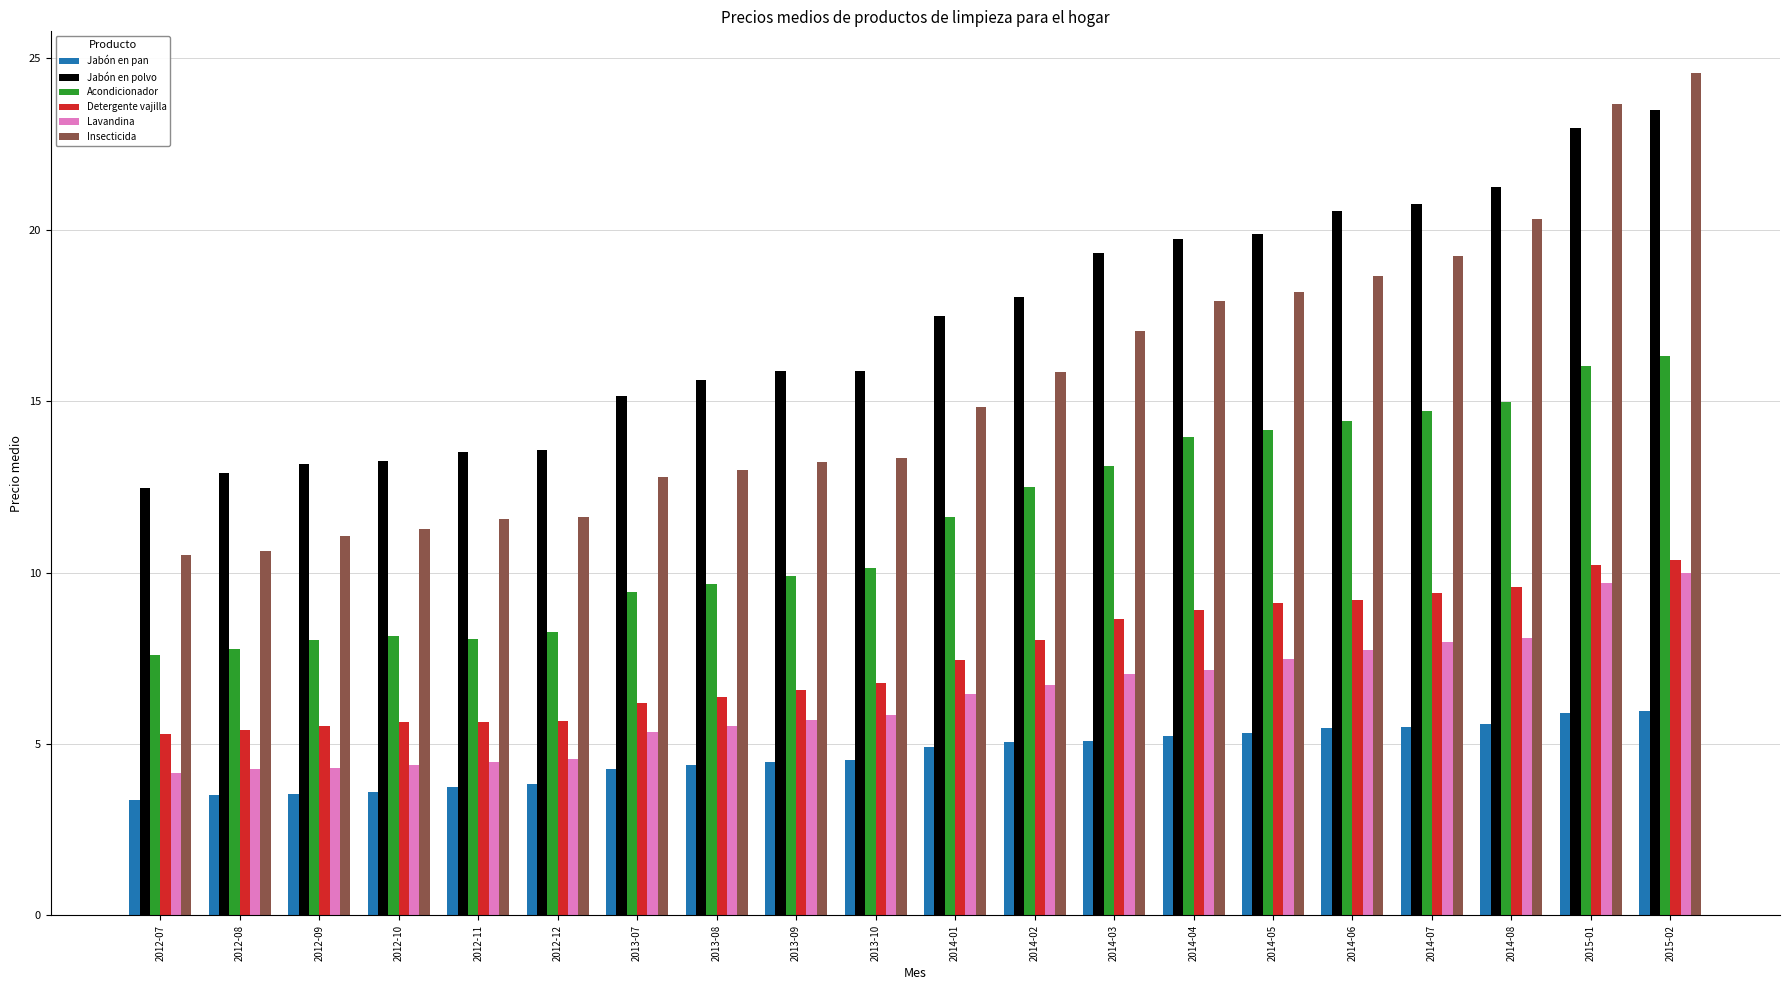

Does the chart contain any negative values?

No